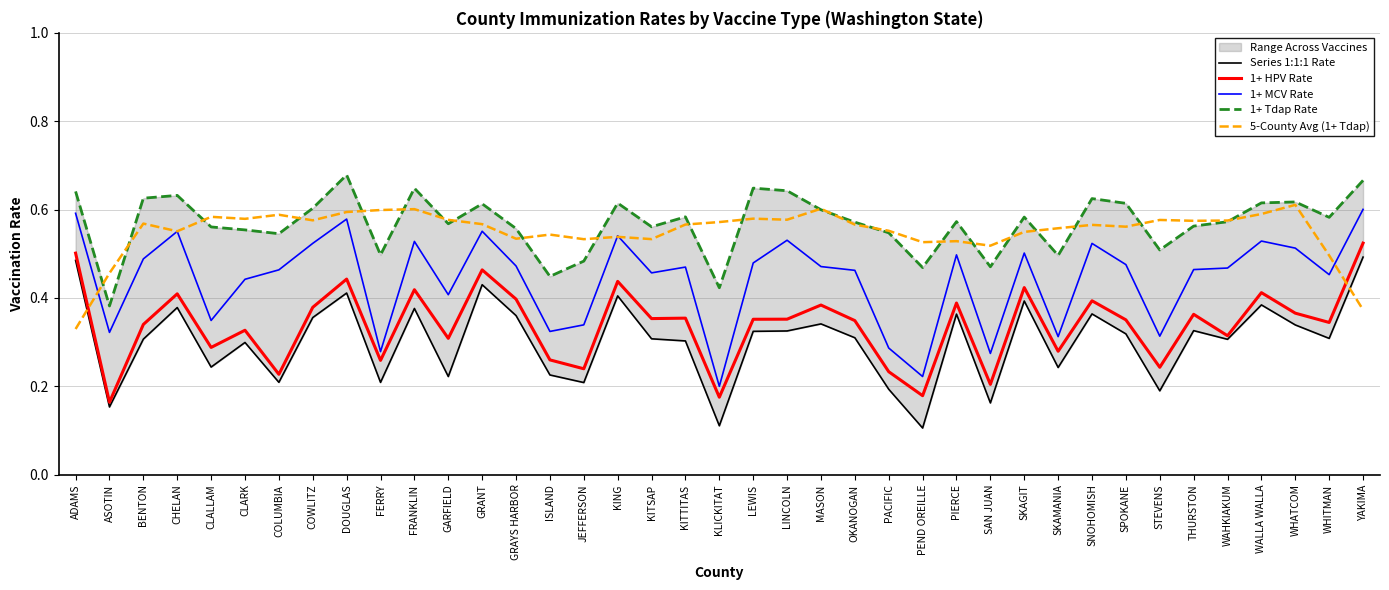

How many 1+ Tdap Rate values are between 0 and 1?

39